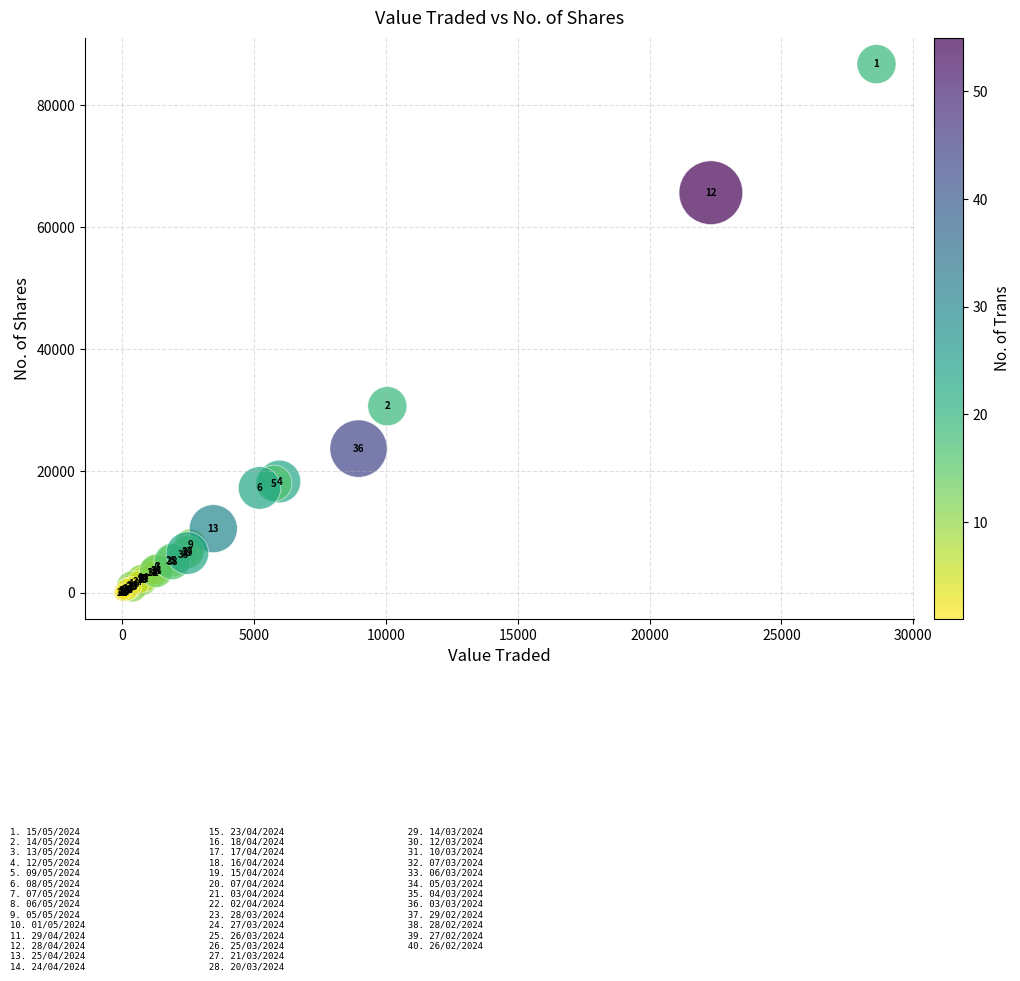

What Y value in the scatter plot is closest to 43404?

30613